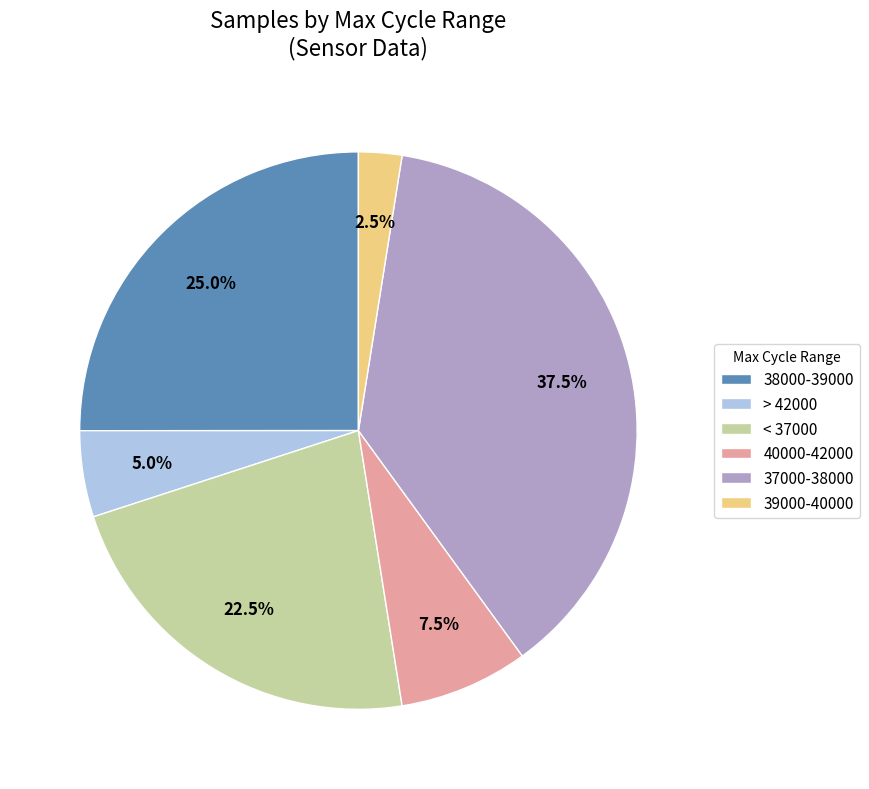

Count the number of slices in the pie.

6